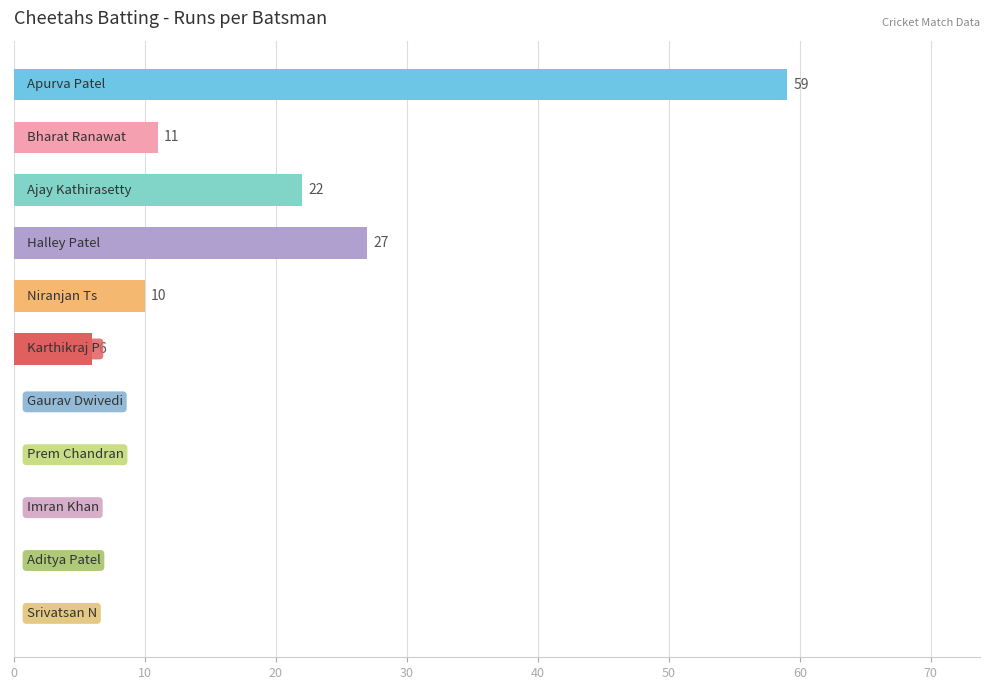

What is the sum of all values?

135